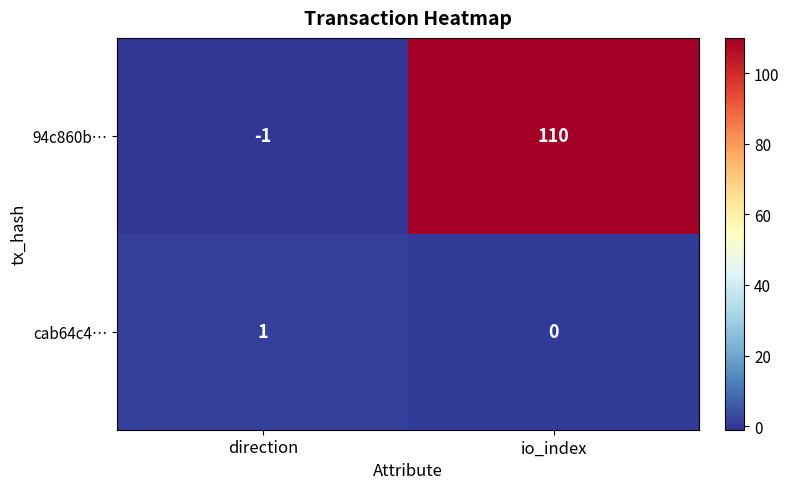

The cab64c4… series shows 1 at direction. True or false?

True